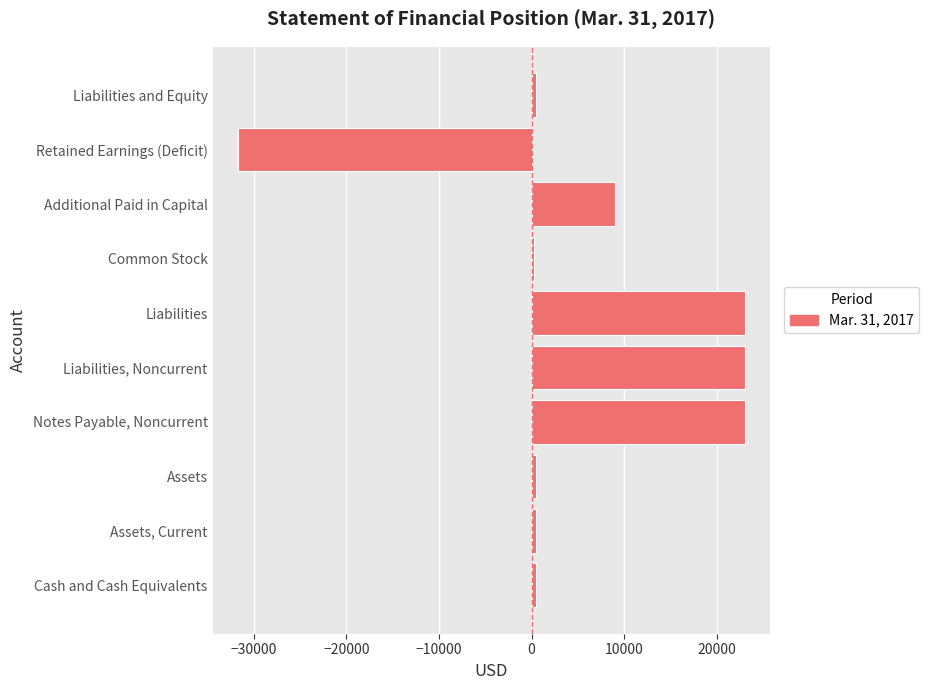

True or false: the data shows 5043 at Notes Payable, Noncurrent.

False